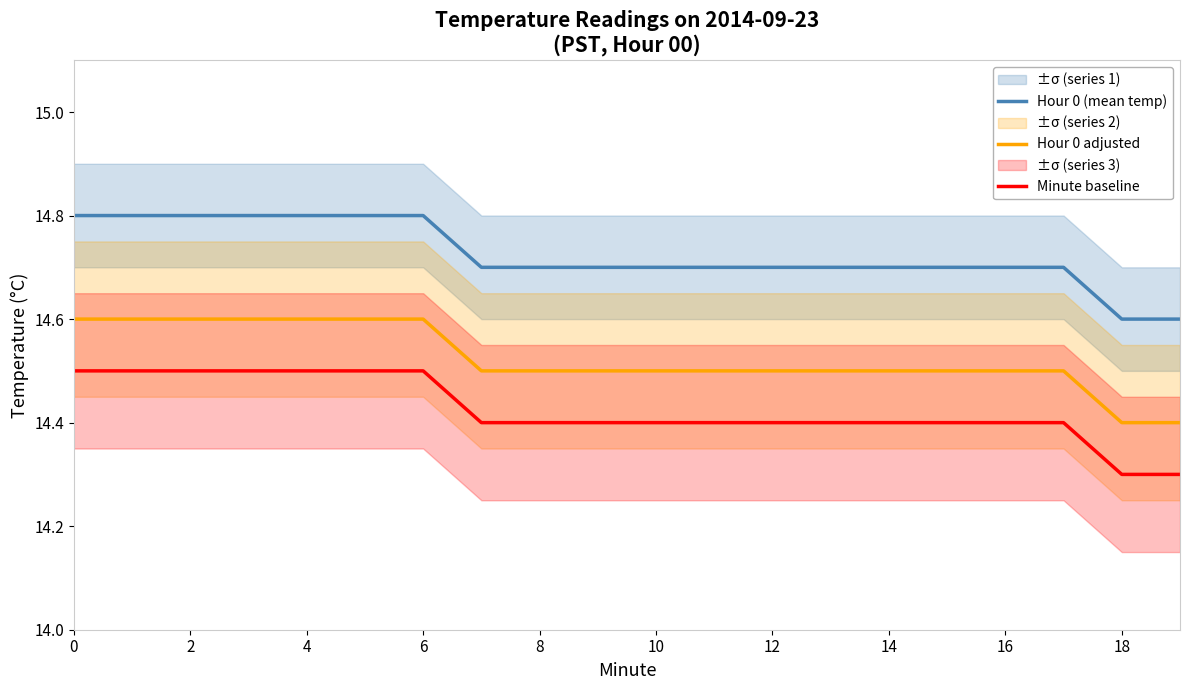

The value of Hour 0 adjusted at 0 is 20.9. True or false?

False